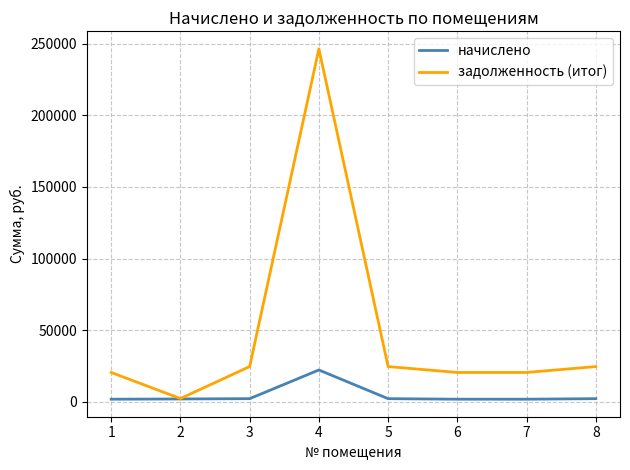

Which series has the widest spread of values?

задолженность (итог)